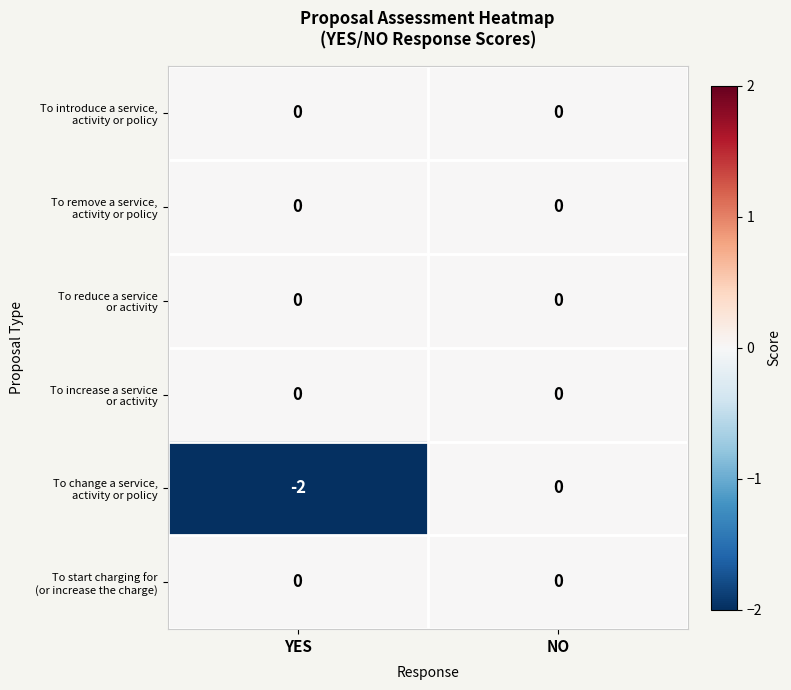

Which category has the lowest value across all series?

YES